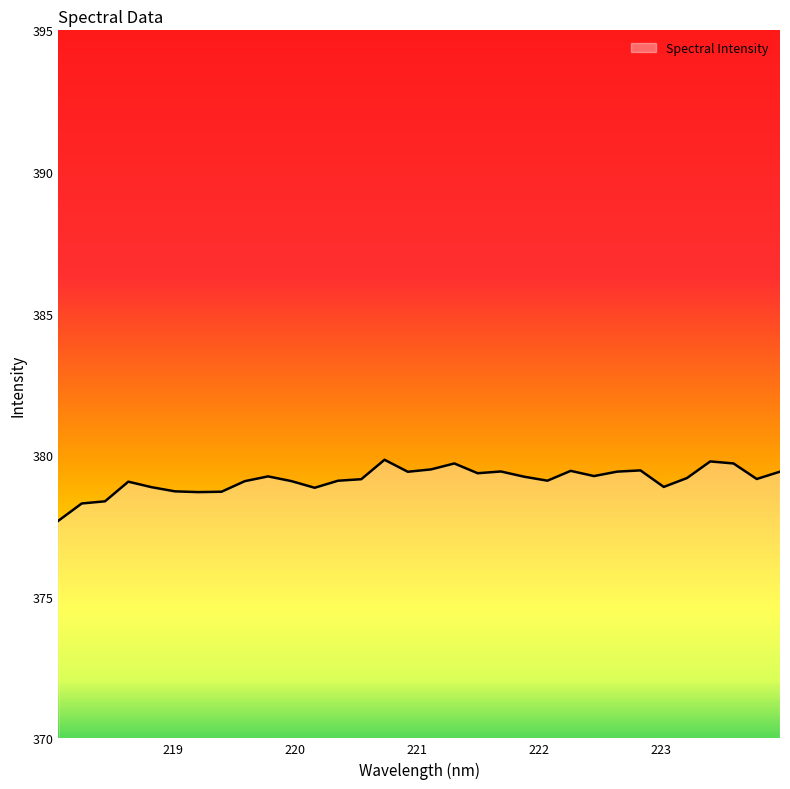

What is the difference between the maximum and minimum values?

2.2